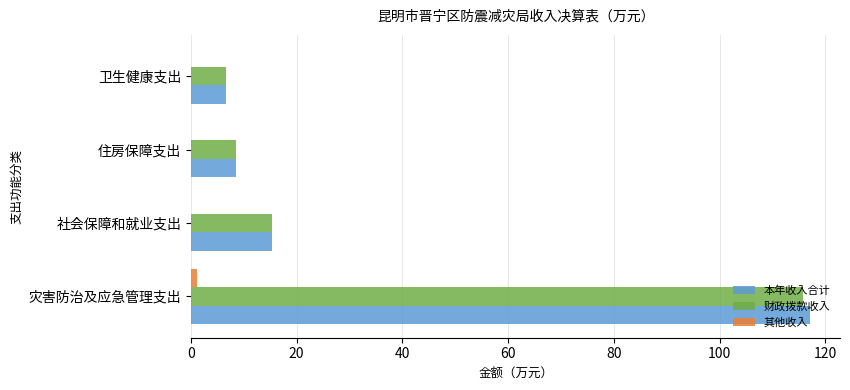

What is the total value across all series at 住房保障支出?

17.1